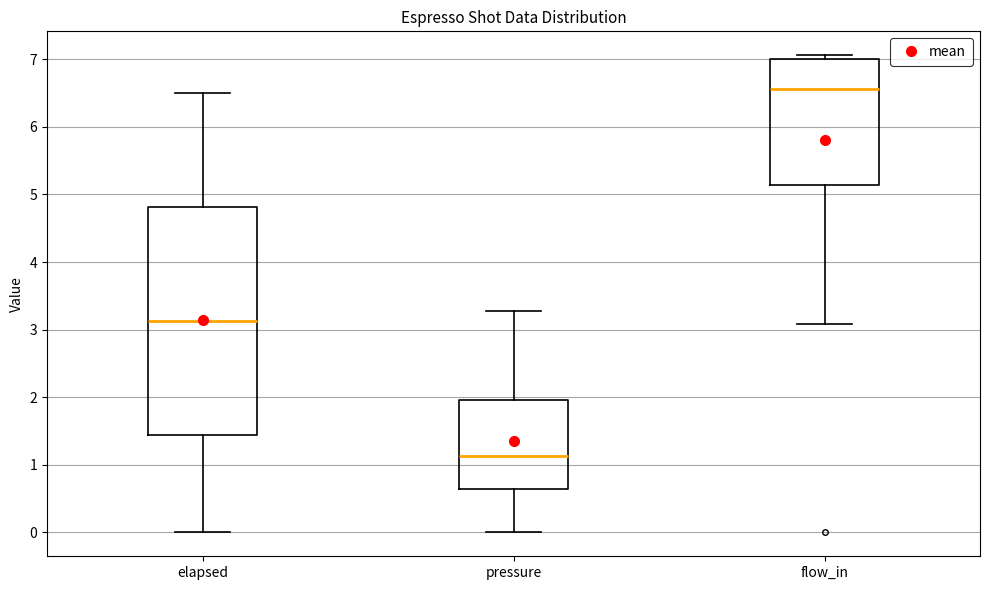

Where does the lower whisker of the box for elapsed end on the y-axis? The values are not printed on the chart, so give them approximately, as read against the axis.

0.0